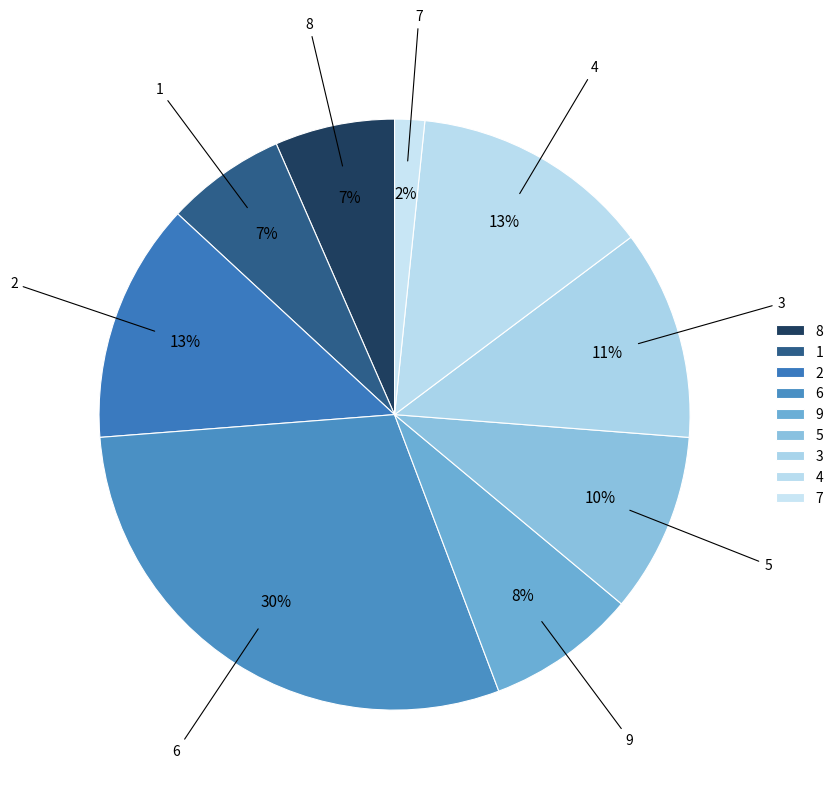

How many slices are in this pie chart?

9